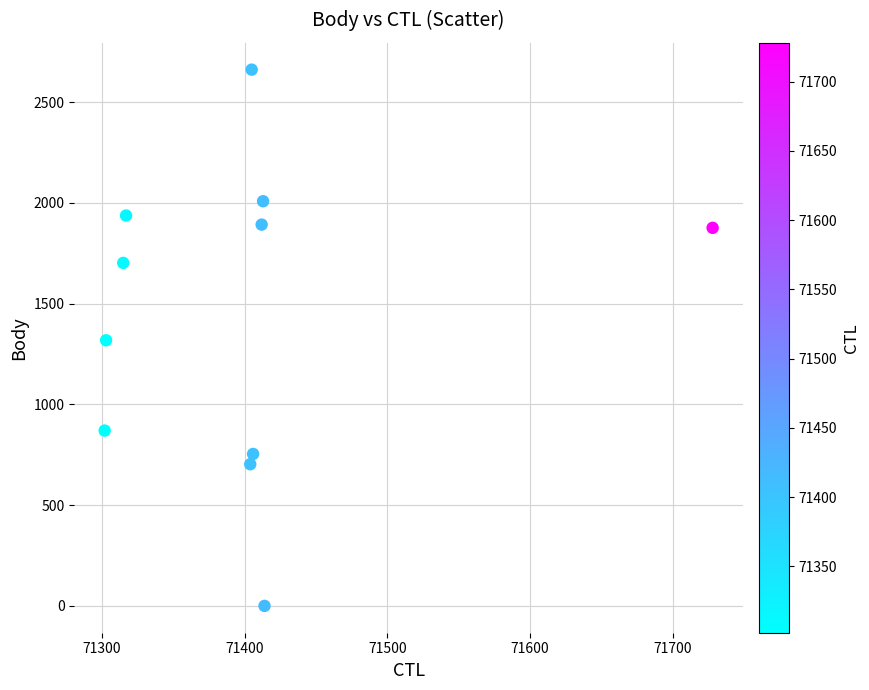

What is the average X value?

71402